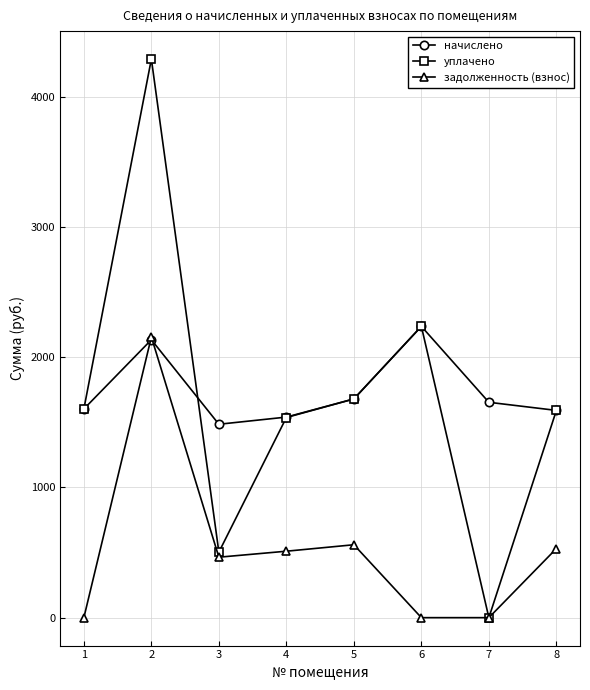

Which category has the lowest value in the уплачено series?

7